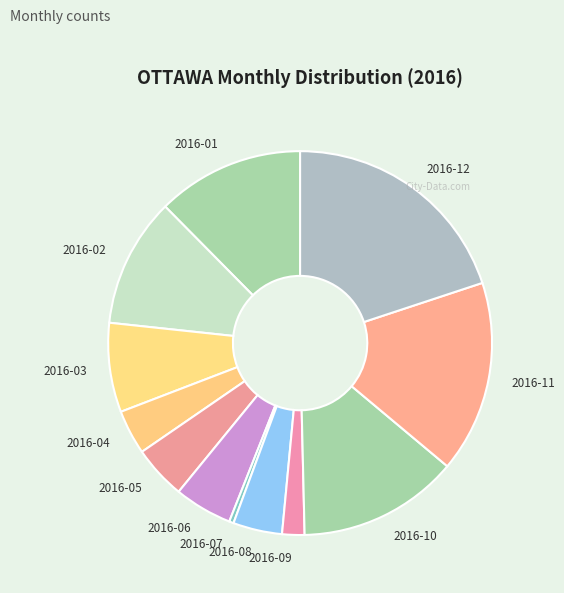

Does 2016-02 account for over 50% of the chart?

No